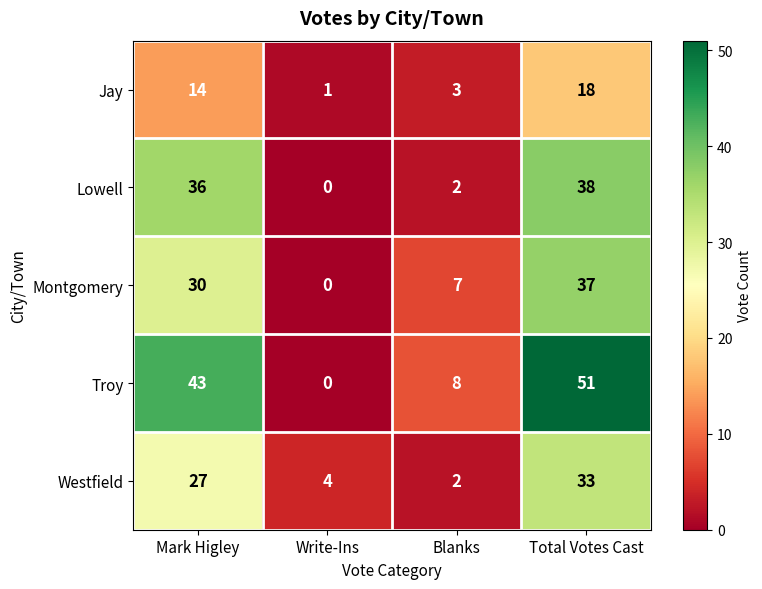

Reading left to right, transcribe all the data shown in this chart.

Jay: Mark Higley=14	Write-Ins=1	Blanks=3	Total Votes Cast=18
Lowell: Mark Higley=36	Write-Ins=0	Blanks=2	Total Votes Cast=38
Montgomery: Mark Higley=30	Write-Ins=0	Blanks=7	Total Votes Cast=37
Troy: Mark Higley=43	Write-Ins=0	Blanks=8	Total Votes Cast=51
Westfield: Mark Higley=27	Write-Ins=4	Blanks=2	Total Votes Cast=33